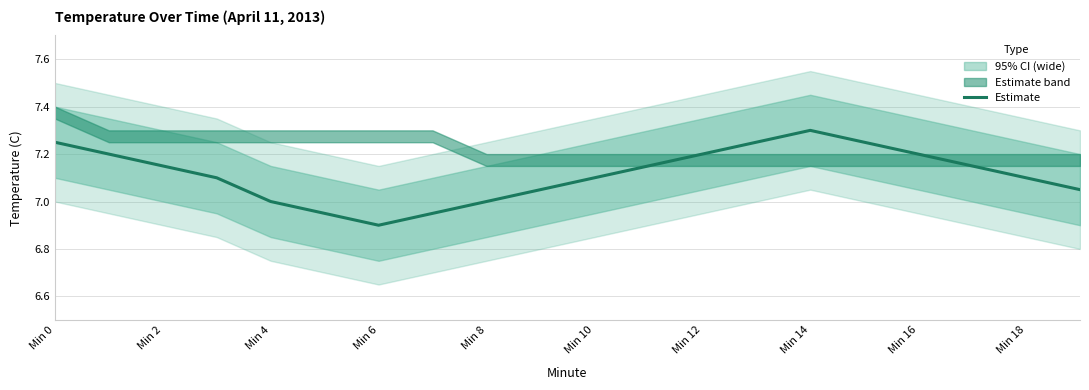

Reading left to right, extract all data points from this chart.

7.2	7.2	7.2	7.1	7.0	7.0	6.9	7.0	7.0	7.0	7.1	7.2	7.2	7.2	7.3	7.2	7.2	7.2	7.1	7.0